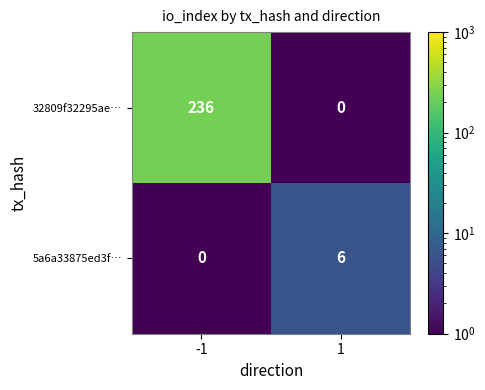

Rank the series at -1 from highest to lowest value.

32809f32295ae…, 5a6a33875ed3f…